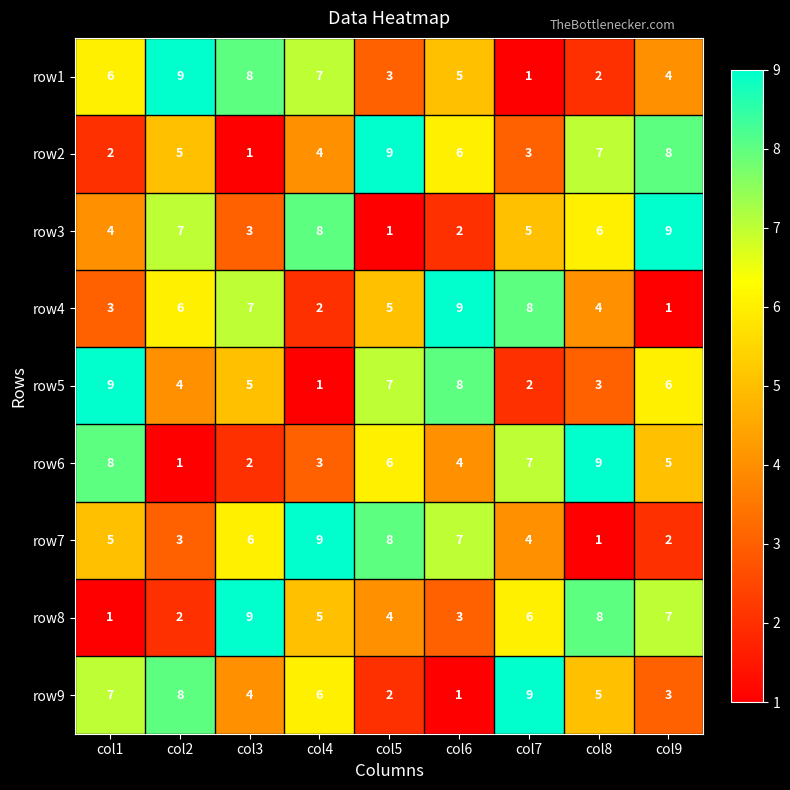

The value of row1 at col5 is 4. True or false?

False